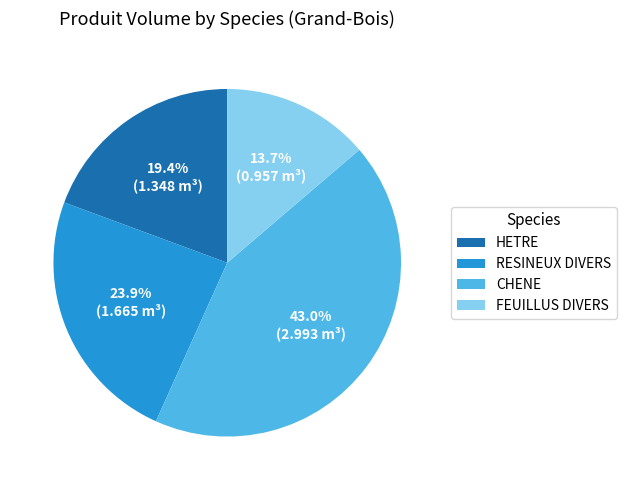

To the nearest percent, what percentage of the pie is CHENE?

43%